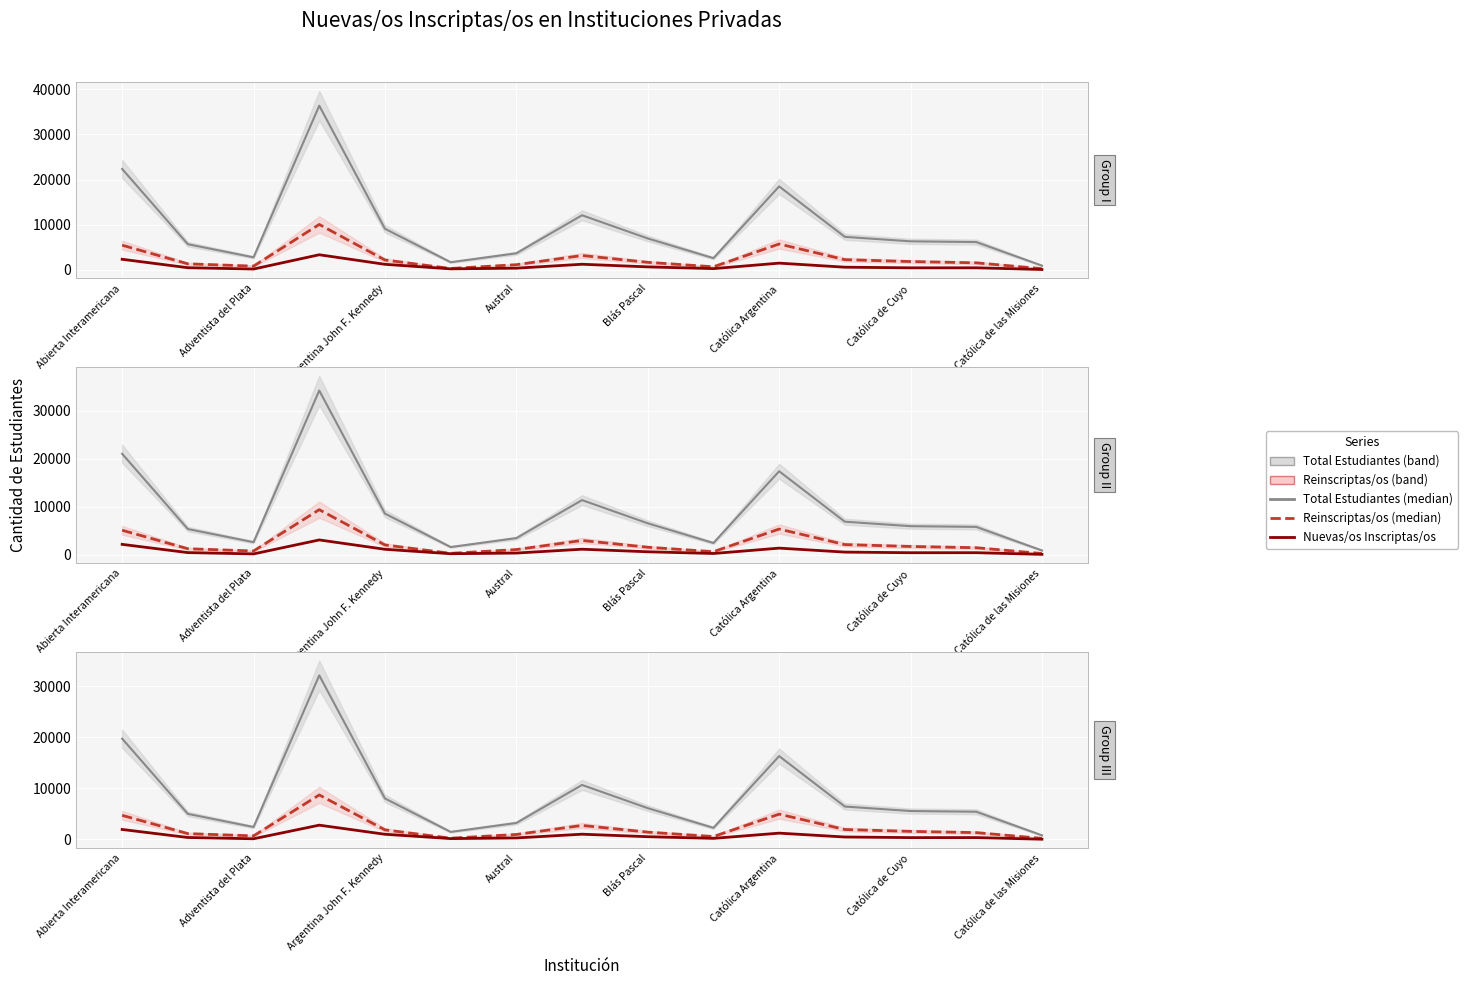

What is the difference between the maximum and minimum values?

2747.8